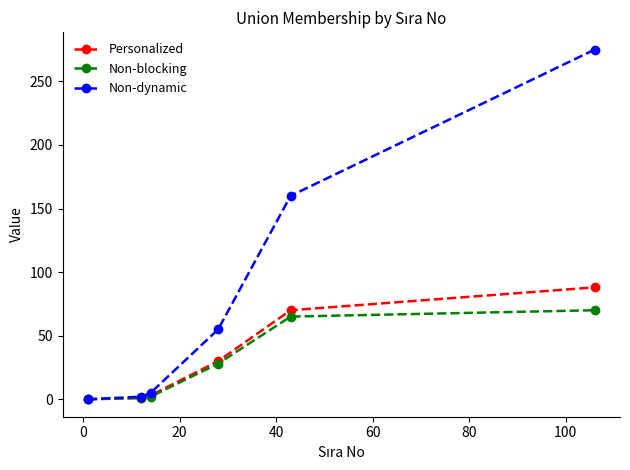

List the series in order of their peak value, highest first.

Non-dynamic, Personalized, Non-blocking